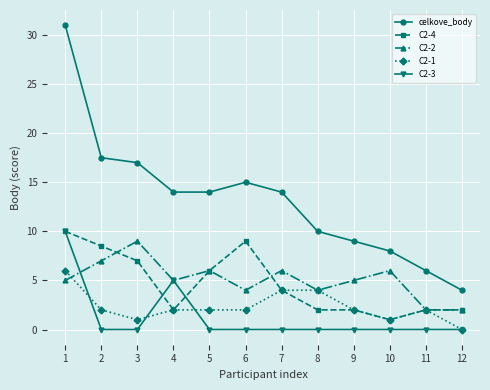

Between 5 and 10, which series saw the biggest shift?

celkove_body